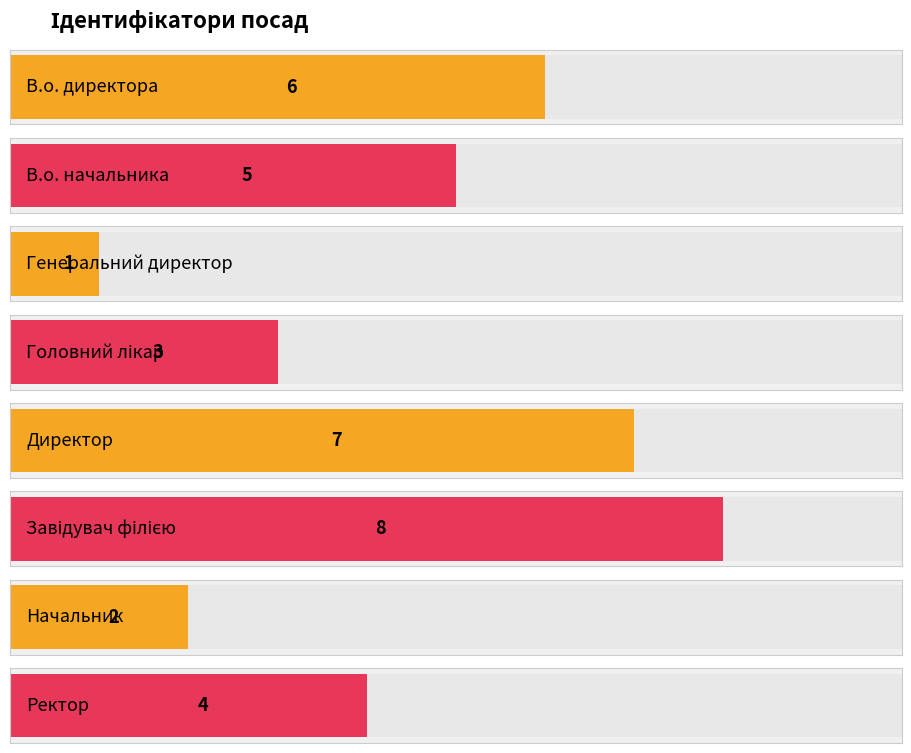

How many data points does each series have?

8